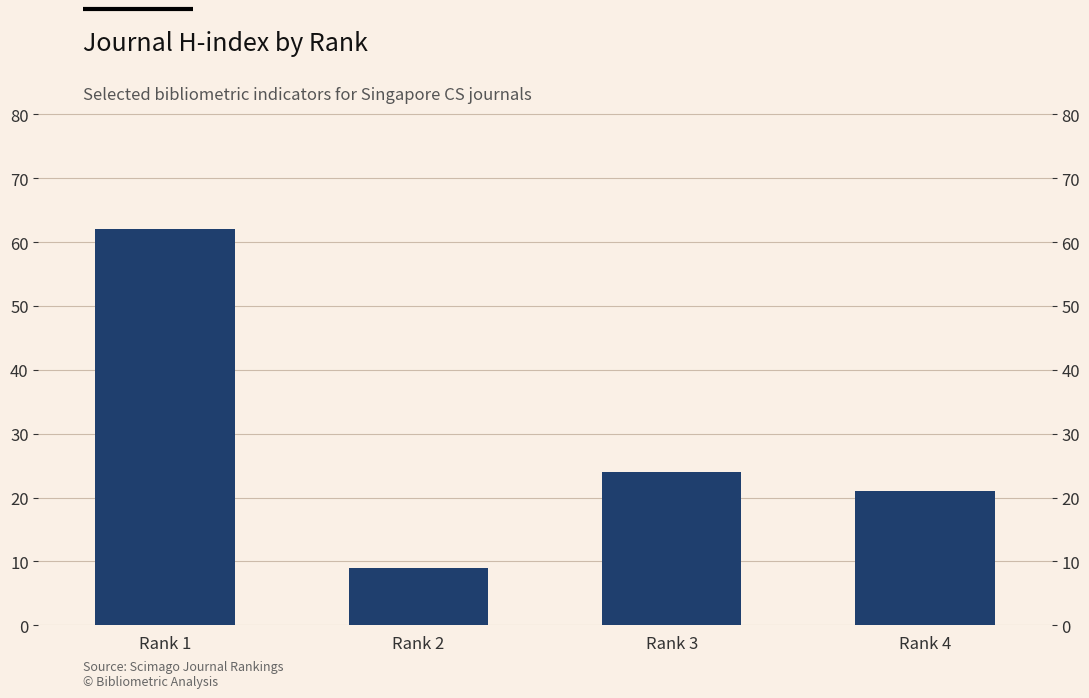

Reading left to right, transcribe all the data shown in this chart.

Rank 1=62	Rank 2=9	Rank 3=24	Rank 4=21